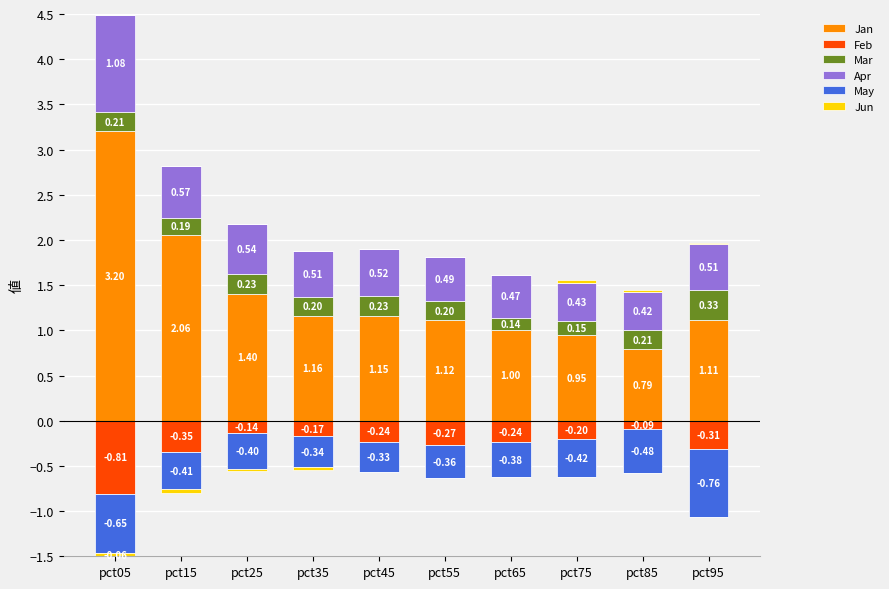

What is the difference between the maximum and minimum values in the Jan series?

2.4